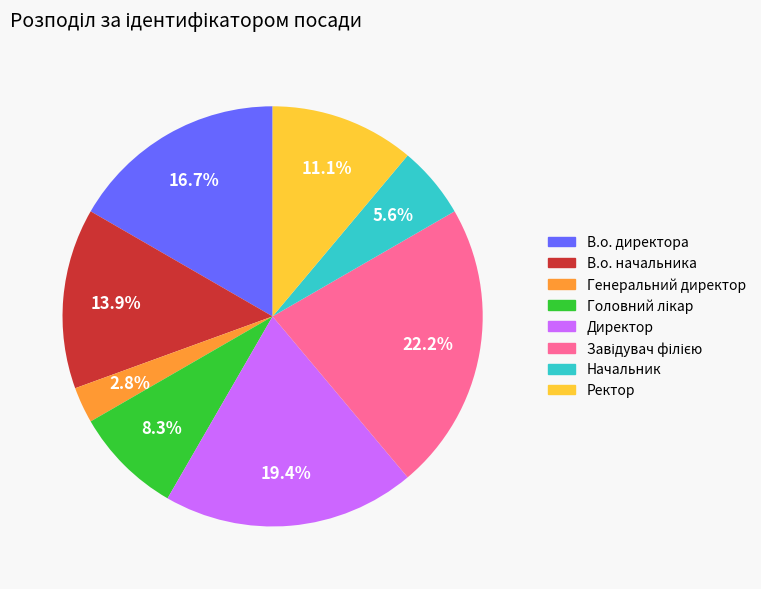

What is the total percentage of Начальник and Директор?

25.0%